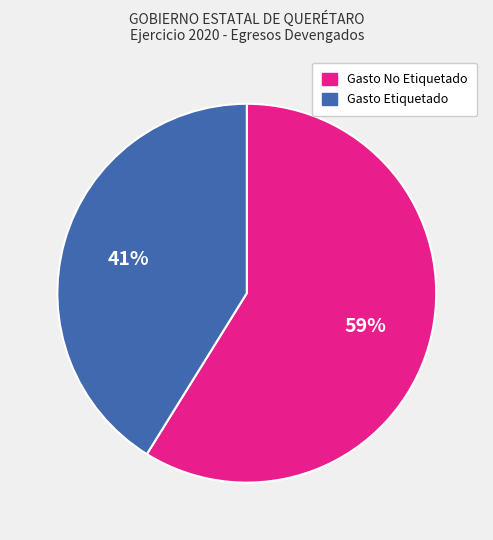

What is the smallest slice in the pie chart?

Gasto Etiquetado